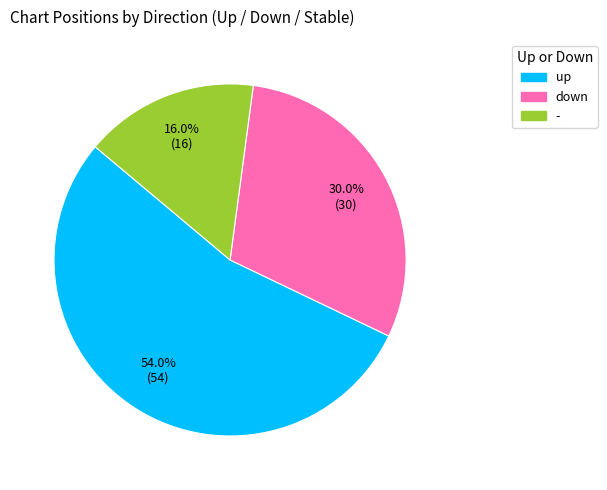

What is the majority slice?

up